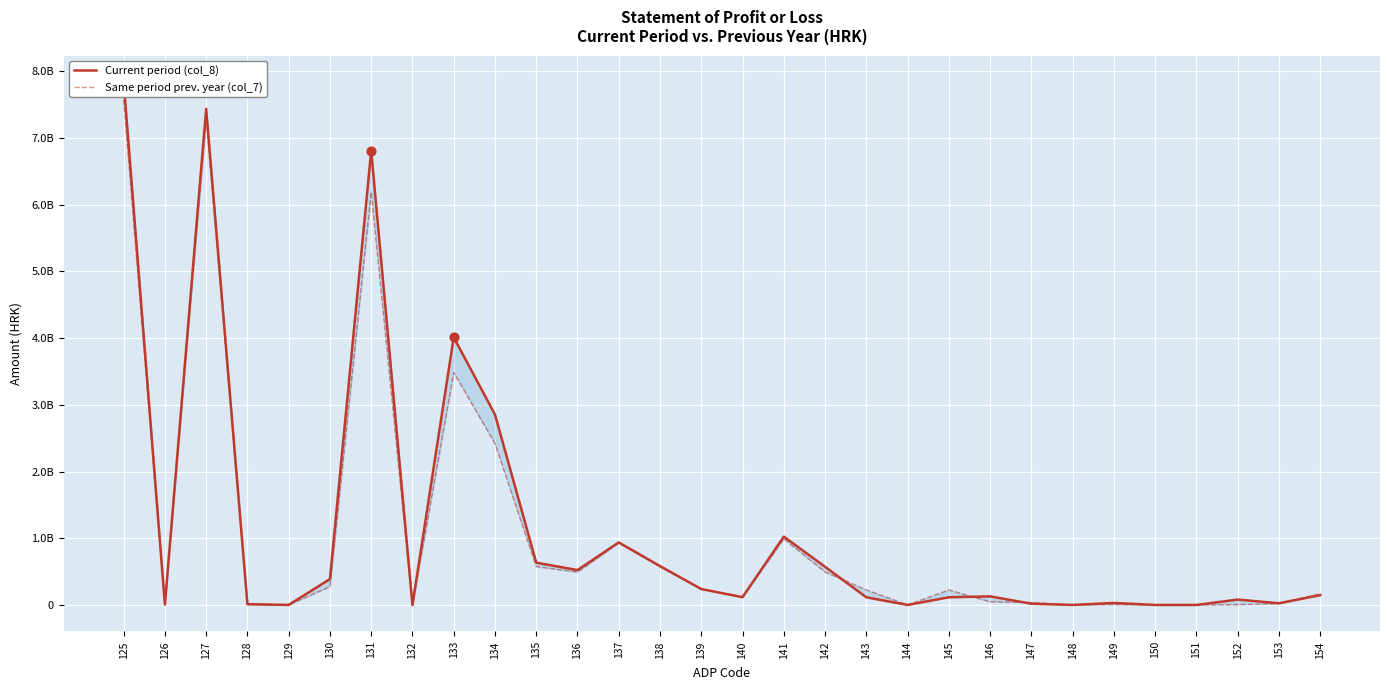

At which category is the sum across all series the highest?

125